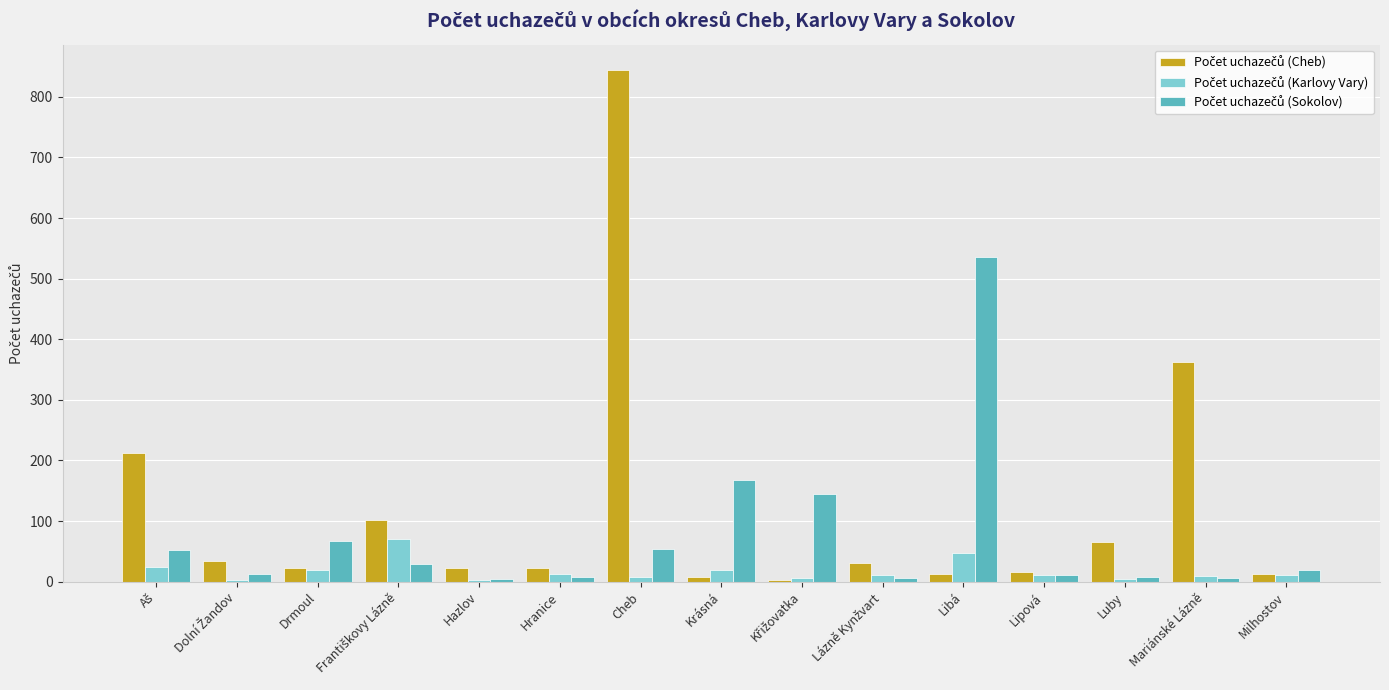

What is the total value across all series at Hazlov?

29